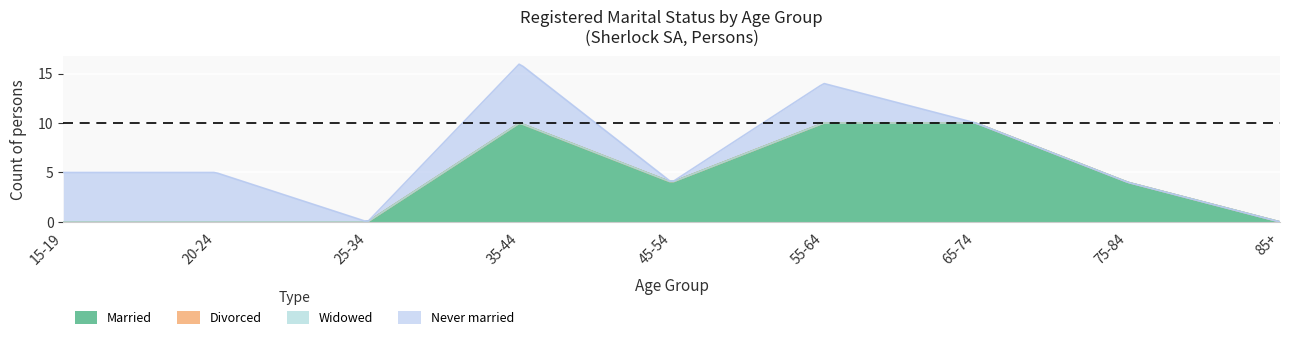

Between 15-19 and 55-64, which series saw the biggest shift?

Married